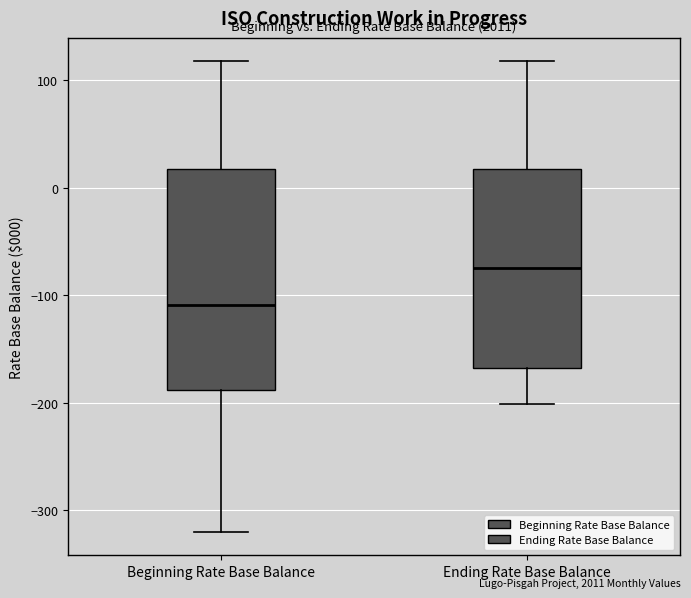

Which box has the highest median line?

Ending Rate Base Balance